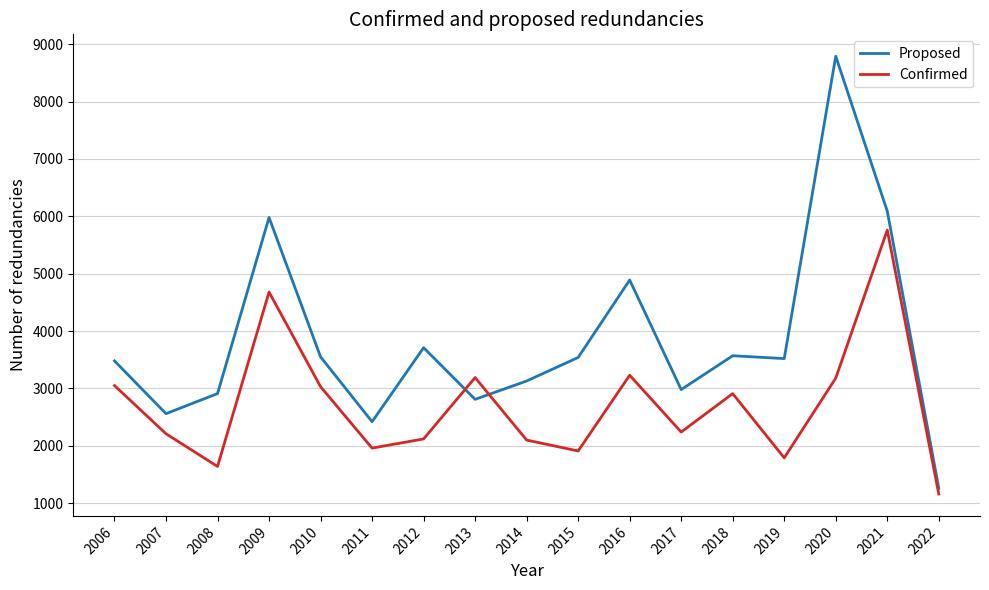

Which series has the largest total across all categories?

Proposed